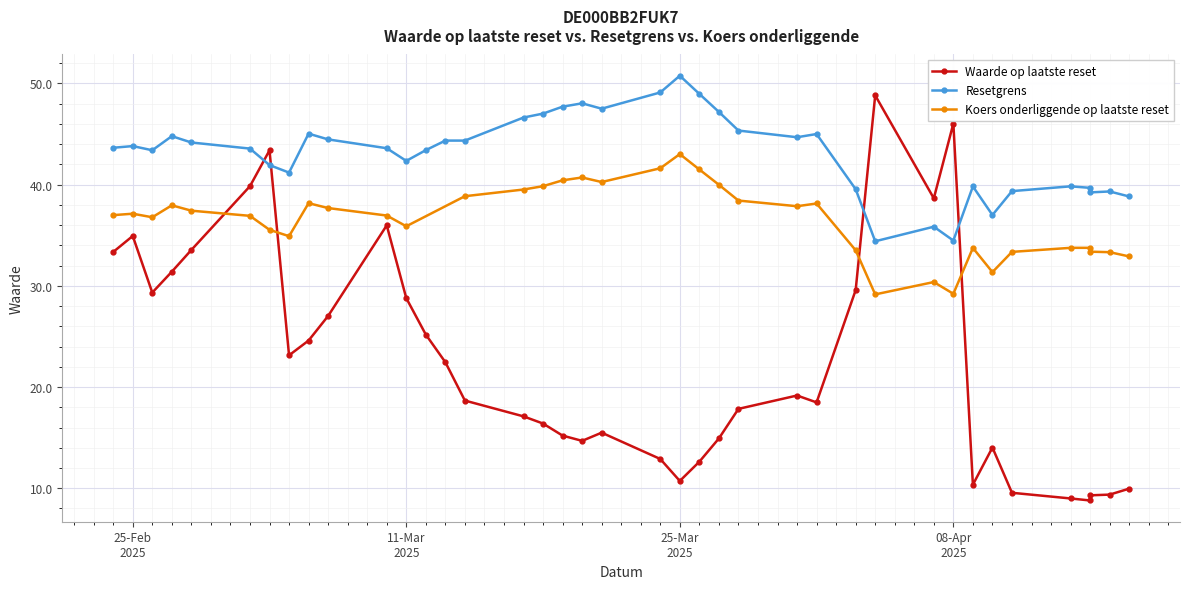

Which series has the widest spread of values?

Waarde op laatste reset